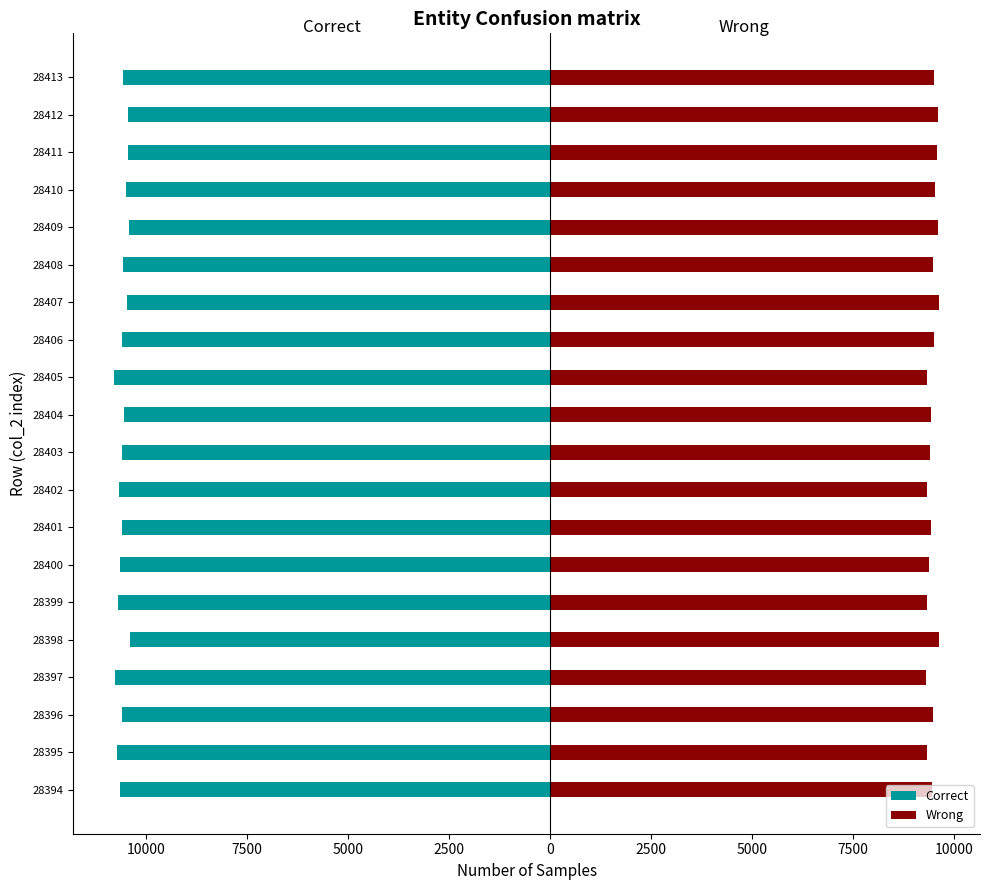

Is it true that Wrong equals 14079 at 28403?

False